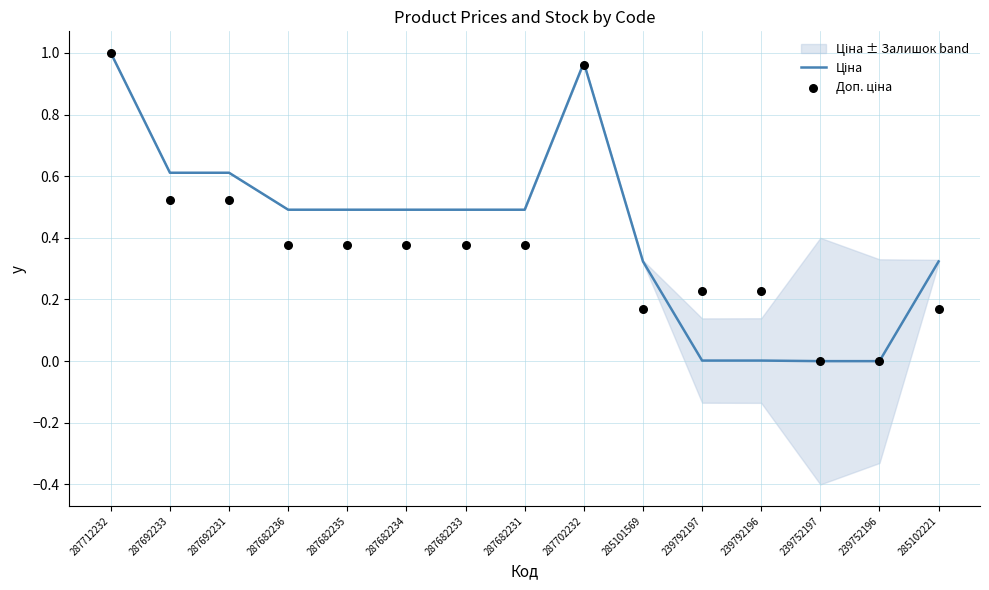

At how many categories does at least one series exceed 0?

13